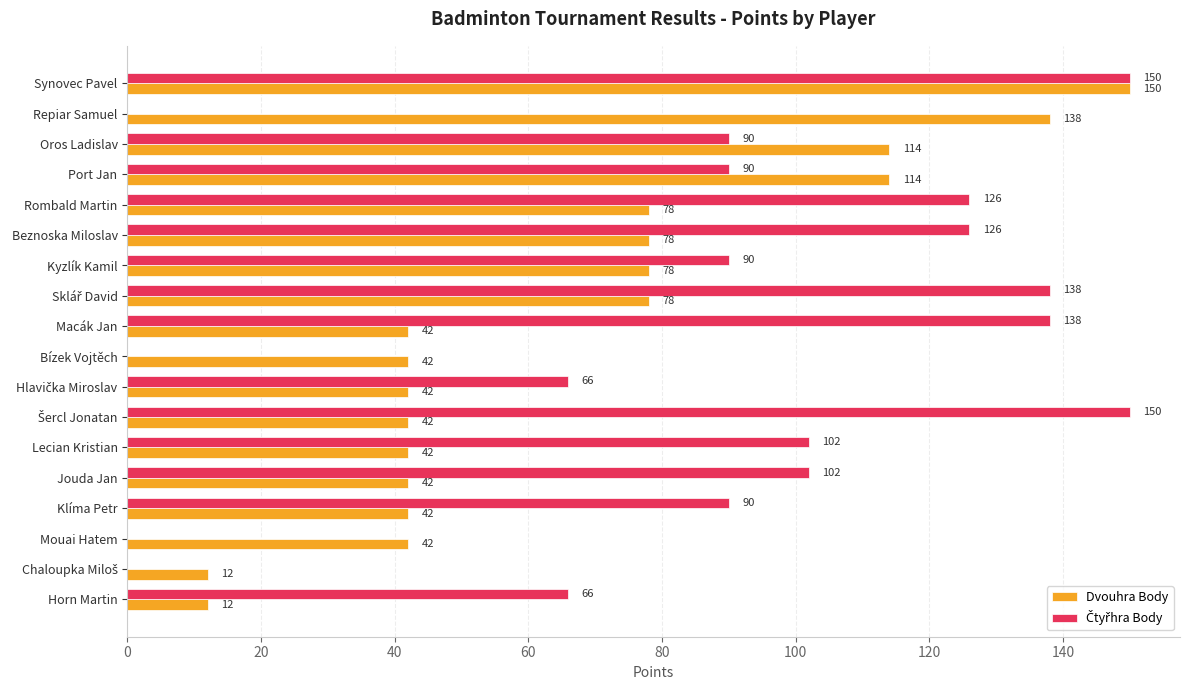

What is the sum of all Dvouhra Body values?

1188